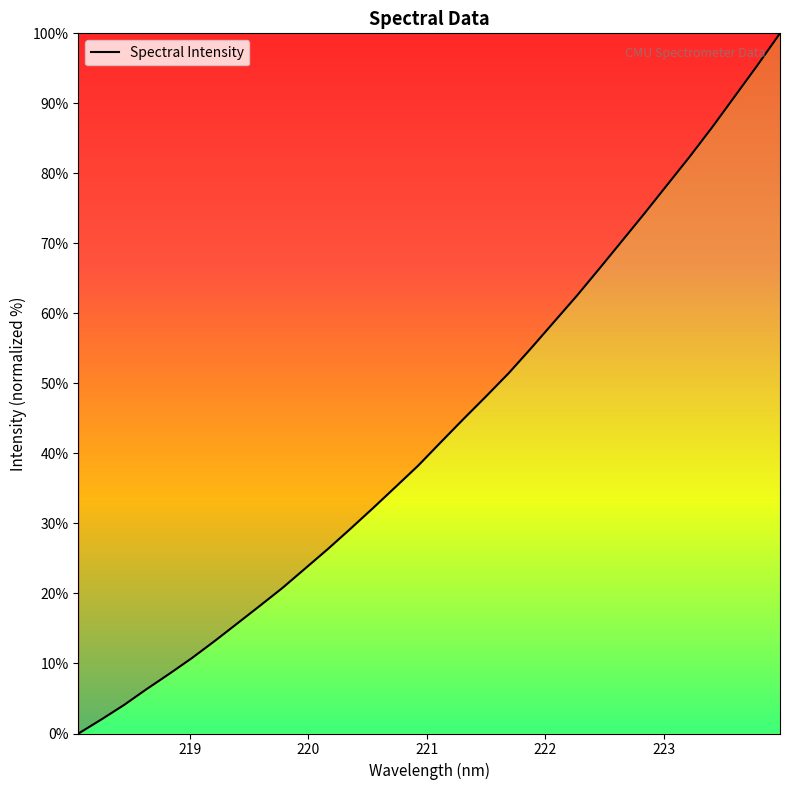

What is the maximum value shown in the chart?

100.0